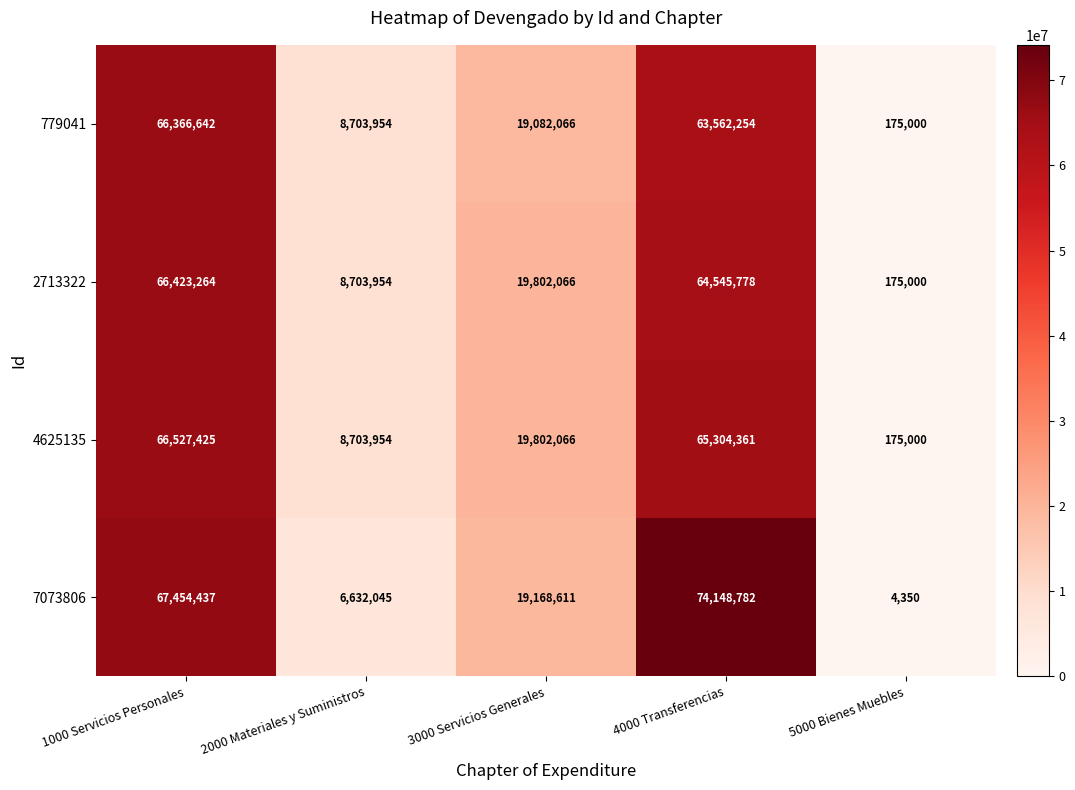

Reading left to right, list all the values displayed in this chart.

779041: 1000 Servicios Personales=66366642	2000 Materiales y Suministros=8703954	3000 Servicios Generales=19082066	4000 Transferencias=63562254	5000 Bienes Muebles=175000
2713322: 1000 Servicios Personales=66423264	2000 Materiales y Suministros=8703954	3000 Servicios Generales=19802066	4000 Transferencias=64545778	5000 Bienes Muebles=175000
4625135: 1000 Servicios Personales=66527425	2000 Materiales y Suministros=8703954	3000 Servicios Generales=19802066	4000 Transferencias=65304361	5000 Bienes Muebles=175000
7073806: 1000 Servicios Personales=67454437	2000 Materiales y Suministros=6632045	3000 Servicios Generales=19168611	4000 Transferencias=74148782	5000 Bienes Muebles=4350